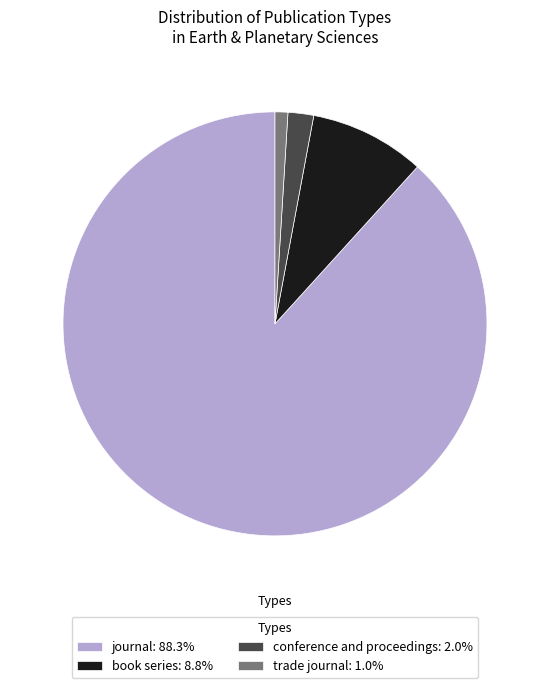

Does any single category account for the majority?

Yes